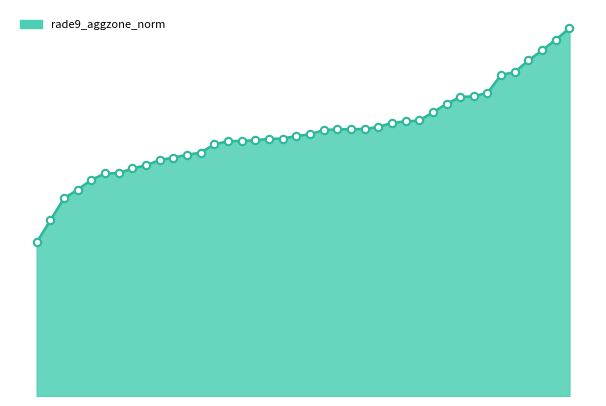

Does the chart have visible grid lines?

No